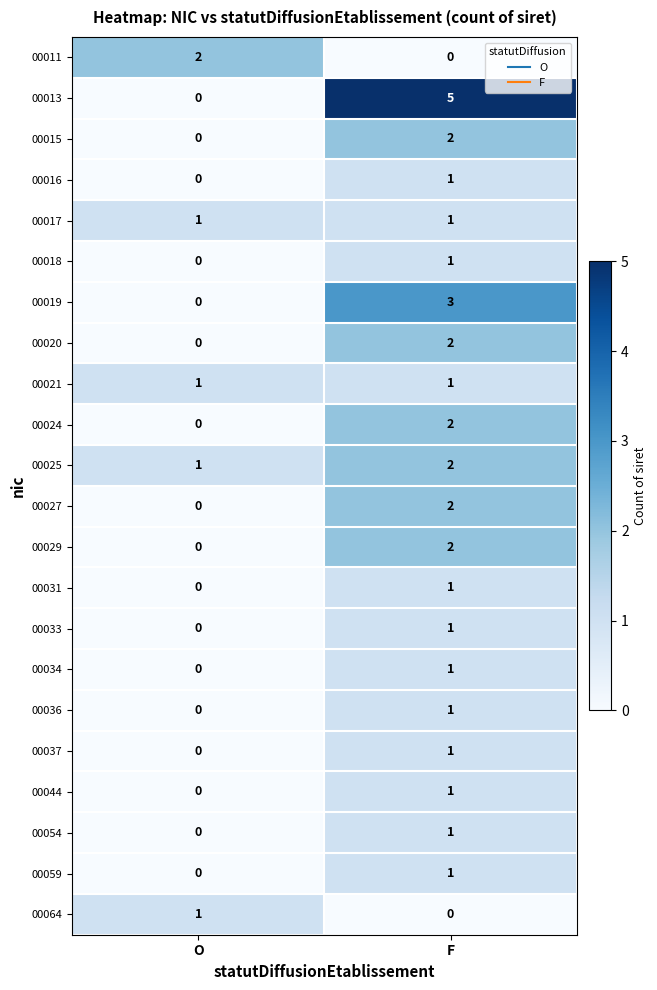

The 00027 series shows 0 at O. True or false?

True